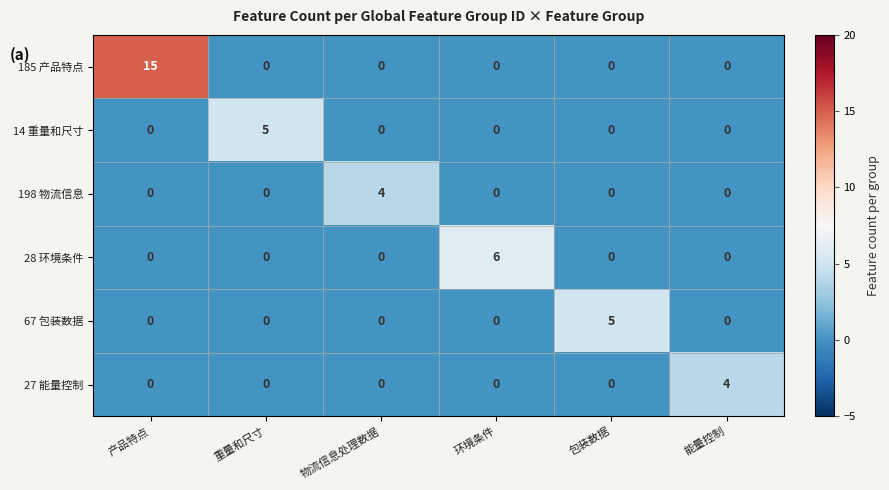

What is the total value across all series at 物流信息处理数据?

4